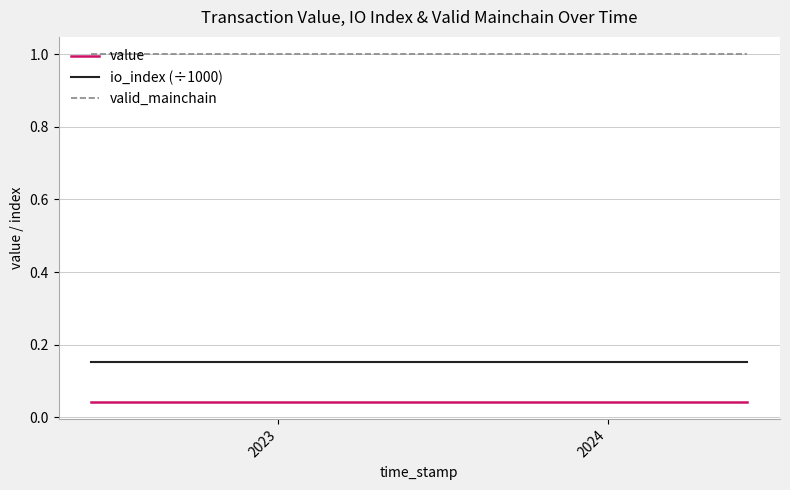

Rank the series by their maximum value, from lowest to highest.

value, io_index (÷1000), valid_mainchain